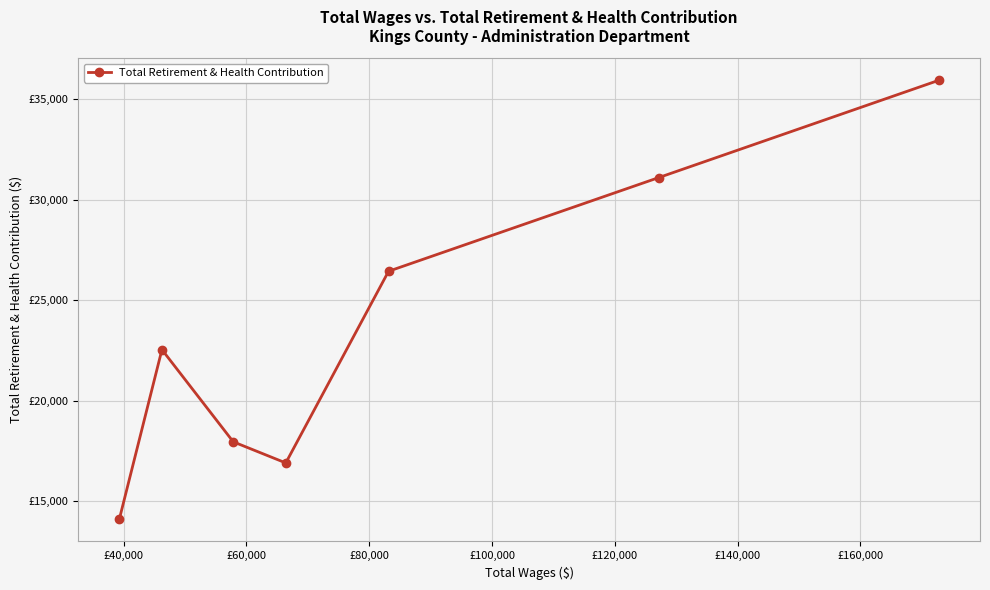

Does the chart display data point markers on the line(s)?

Yes